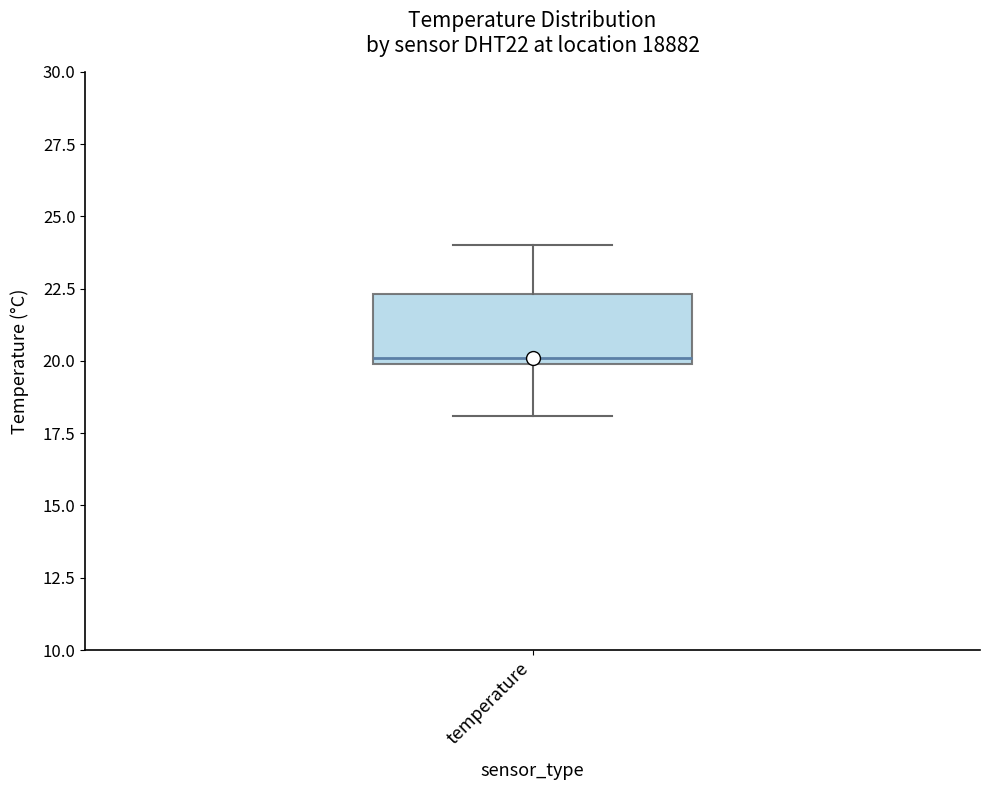

Read this box plot against the y-axis: the position of the median line, the range covered by the box, and the ends of both whiskers. The values are not printed on the chart, so give them approximately, as read against the axis.

median 20.0 (just above the box's lower edge), box 20.0 to 22.5, whiskers 18.0 to 24.0